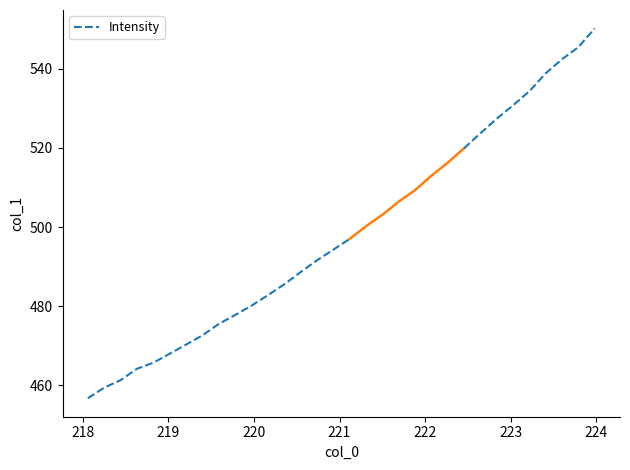

How many data points does each series have?

17